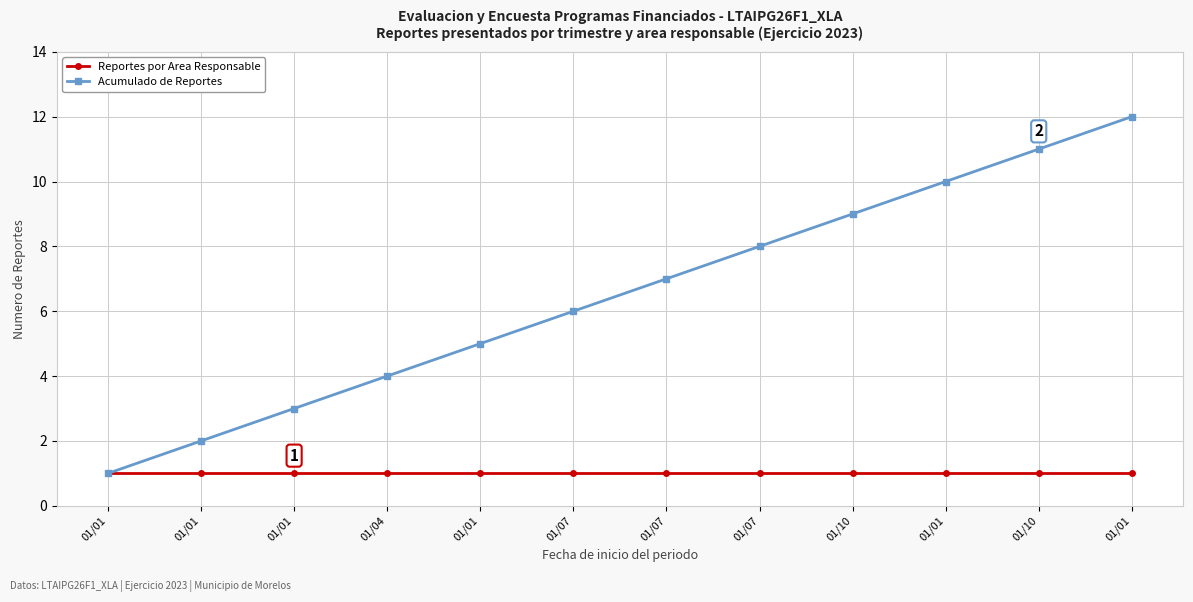

Count the number of data series in this chart.

2